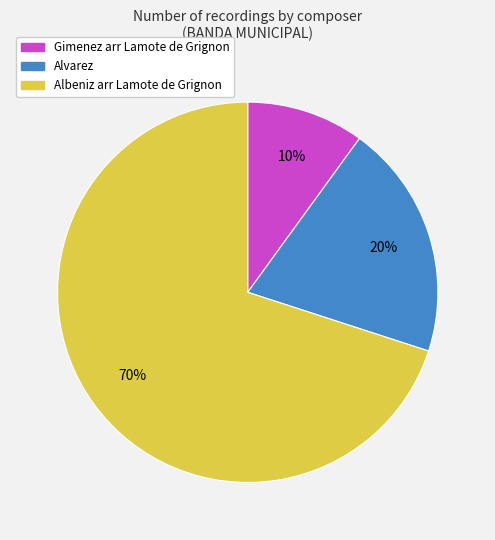

How many slices are in this pie chart?

3